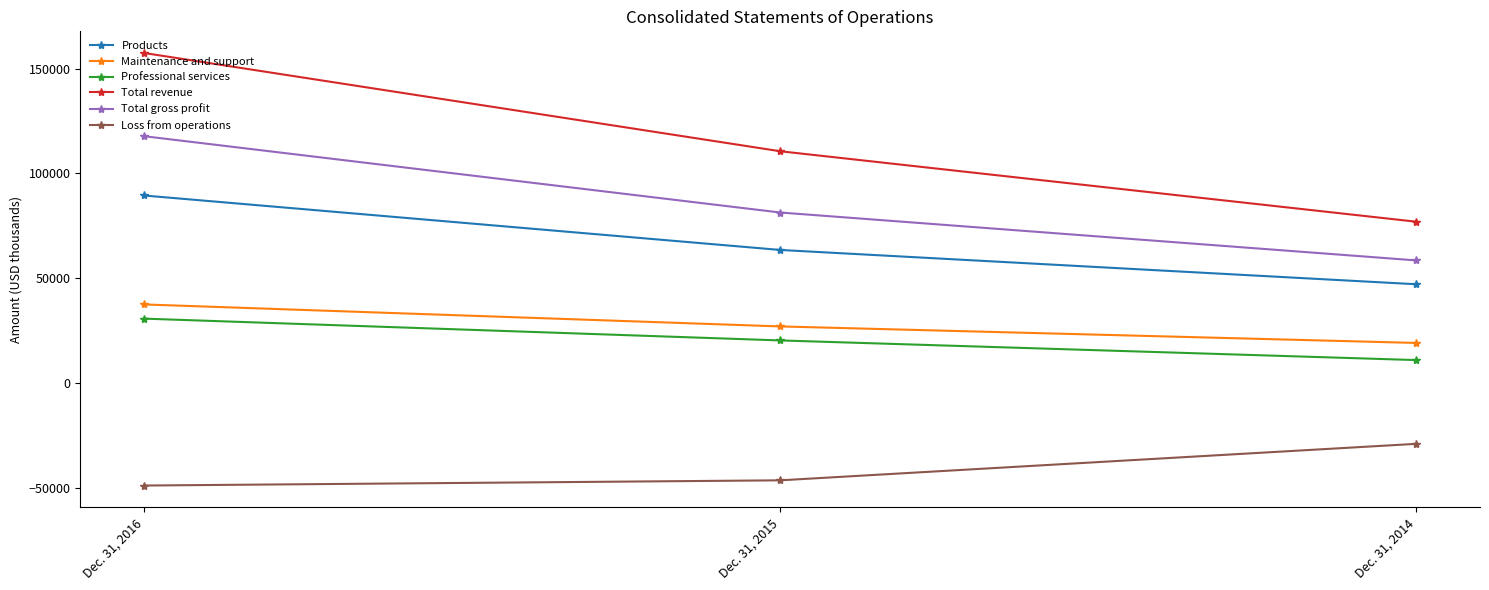

Which series has the largest total across all categories?

Total revenue